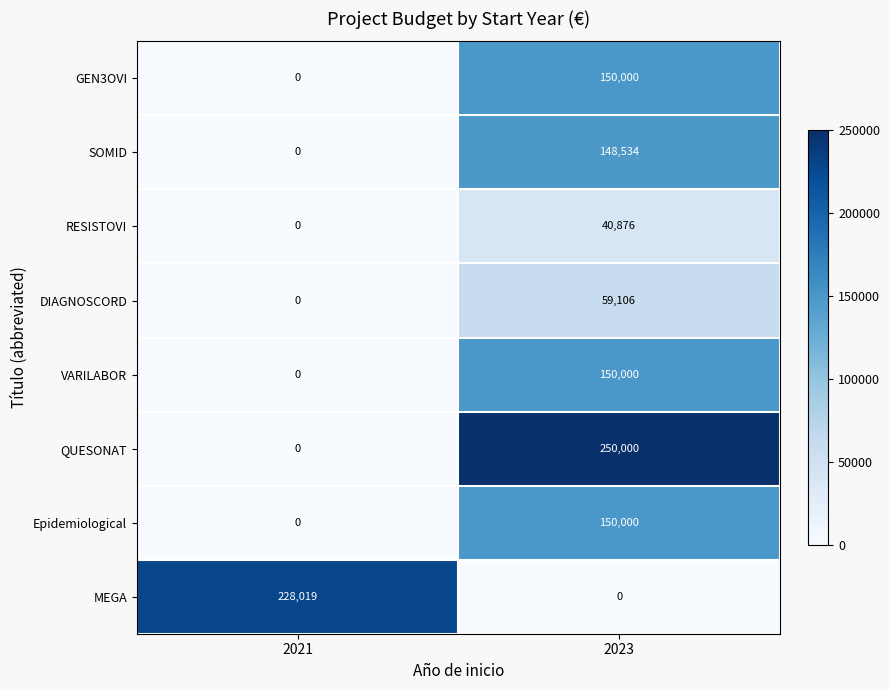

What is the total value across all series at 2023?

948516